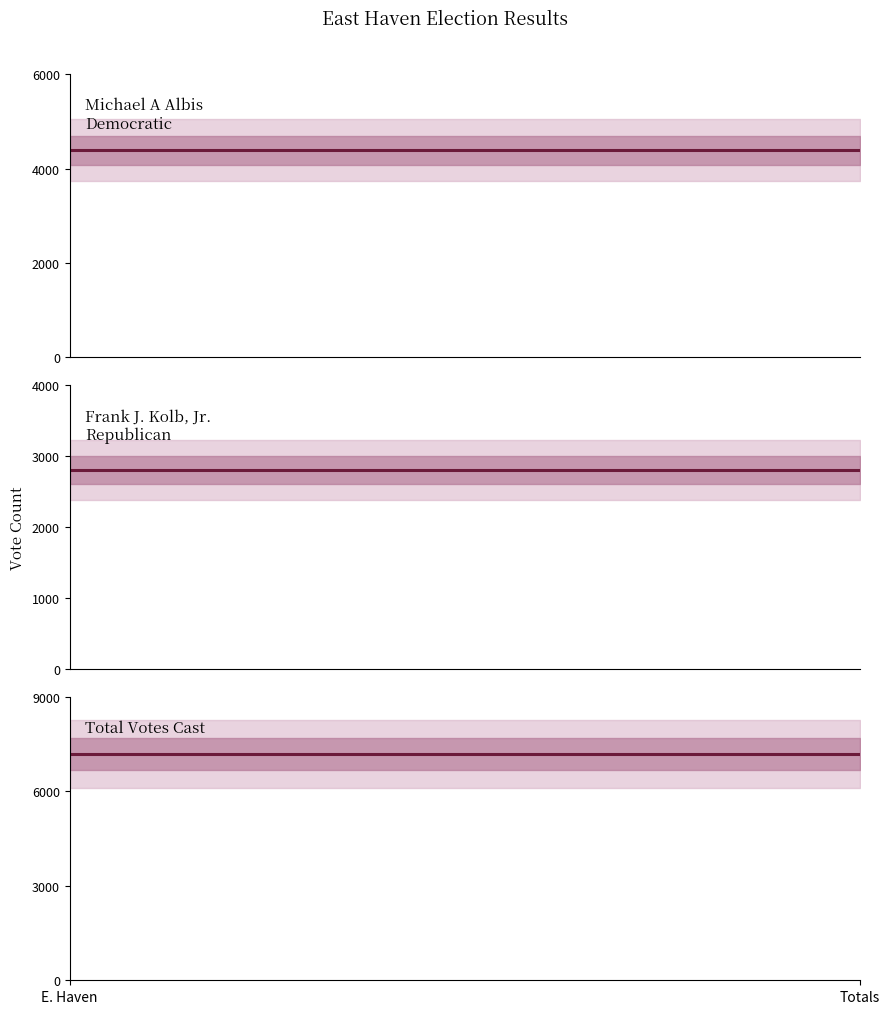

At which category does the chart reach its peak across all series?

E. Haven